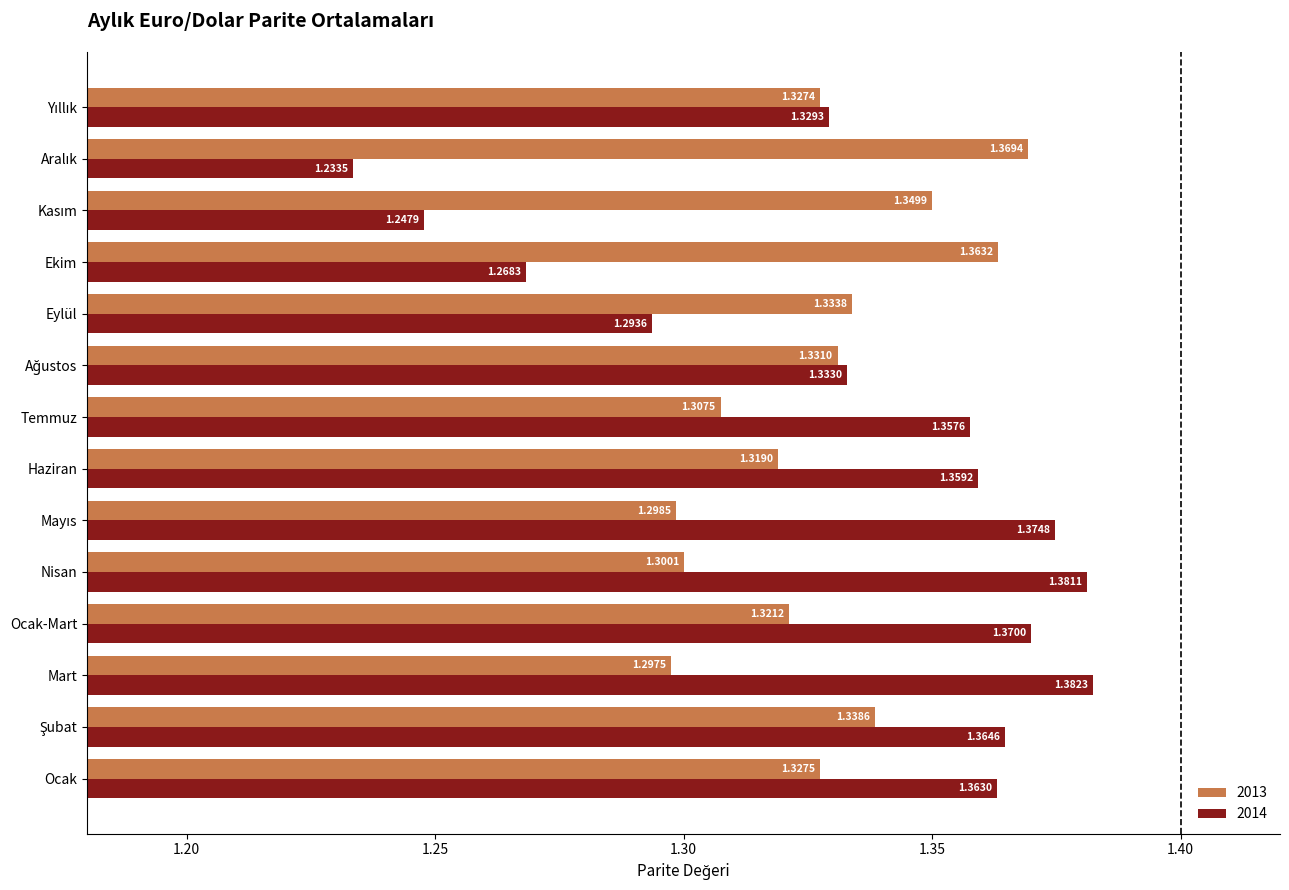

Is the value of 2013 at Ocak-Mart greater than the value of 2014 at Ekim?

Yes